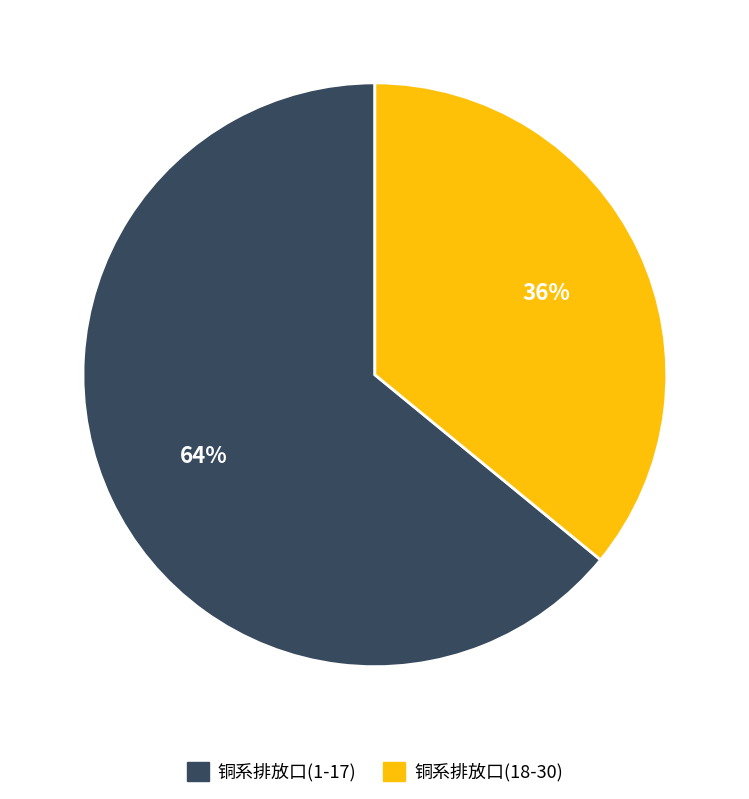

What percentage is the 铜系排放口(18-30) slice, to the nearest percent?

36%